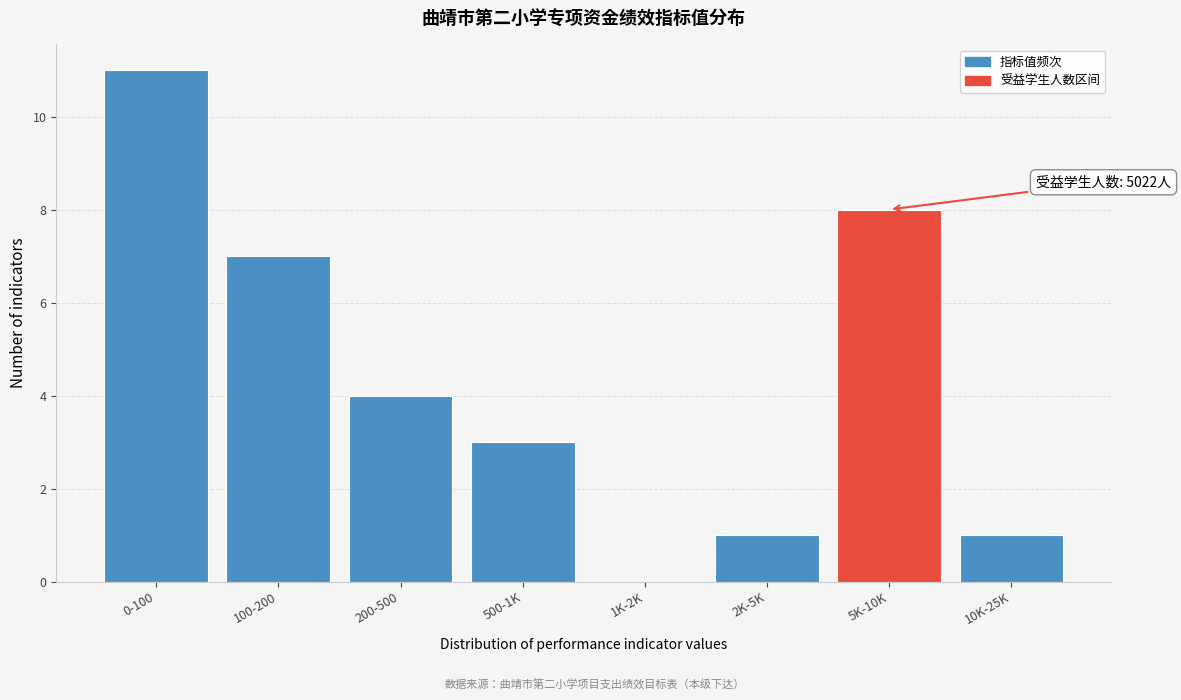

Reading right to left, list all the values displayed in this chart.

10K-25K=1	5K-10K=8	2K-5K=1	1K-2K=0	500-1K=3	200-500=4	100-200=7	0-100=11